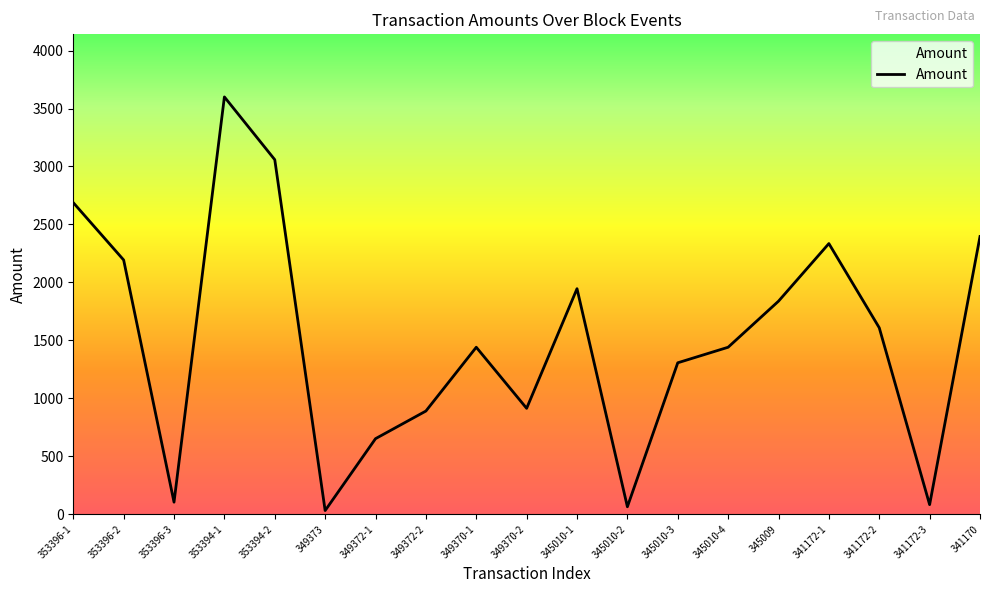

True or false: the data shows 2334.6 at 341172-1.

True